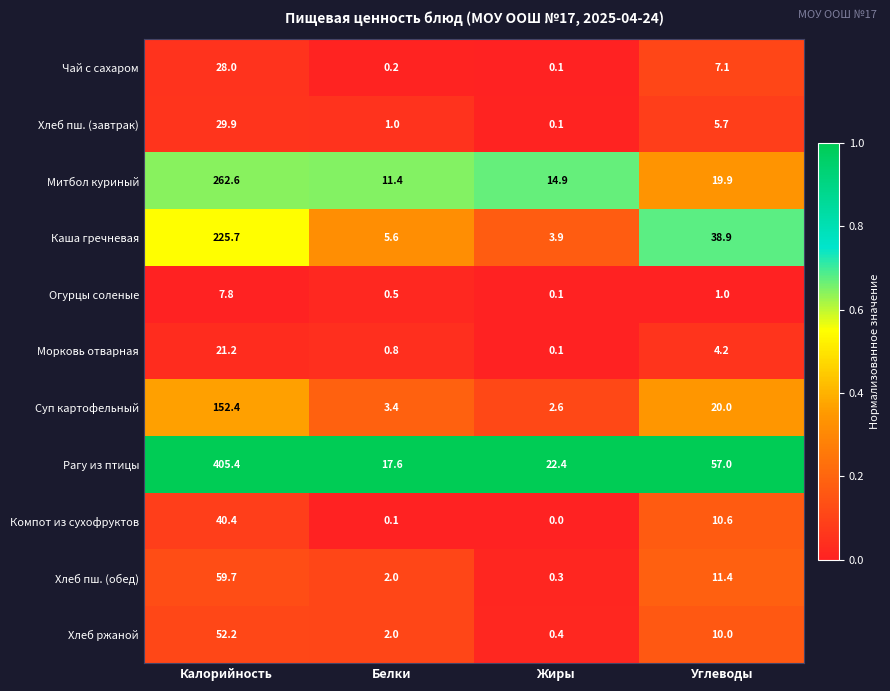

What is the maximum value shown in the chart?

405.4